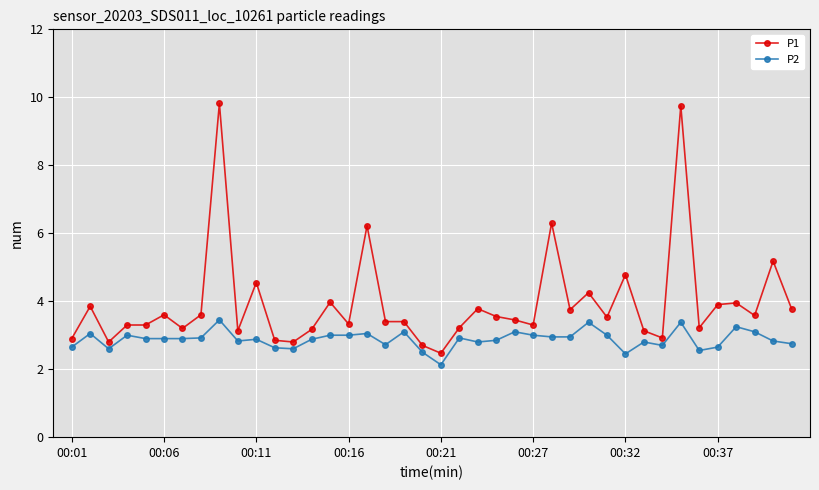

List the series in order of their peak value, highest first.

P1, P2